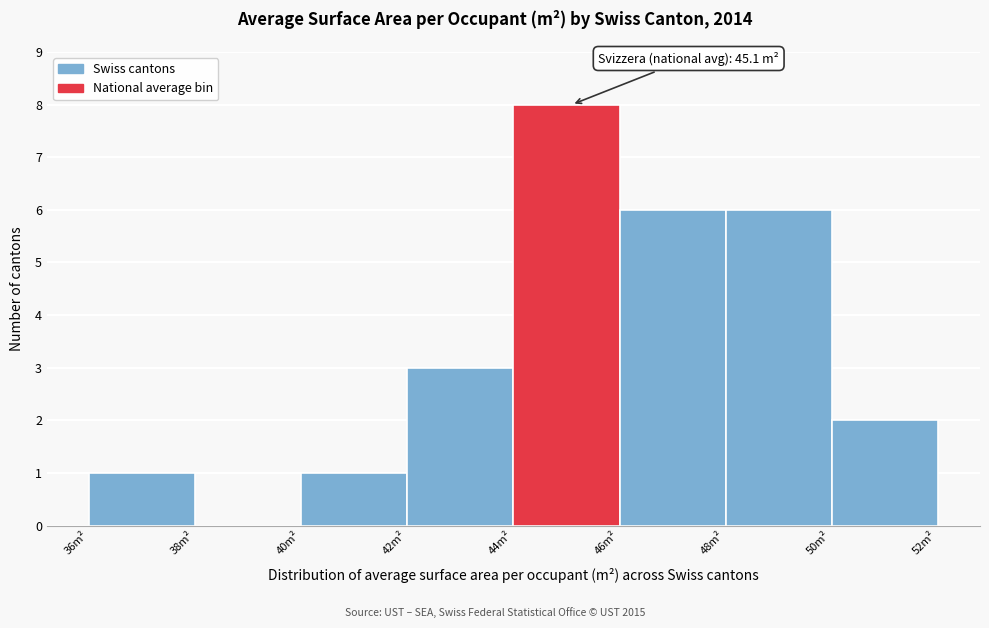

Which range on the x-axis has the tallest bar?

44 to 46